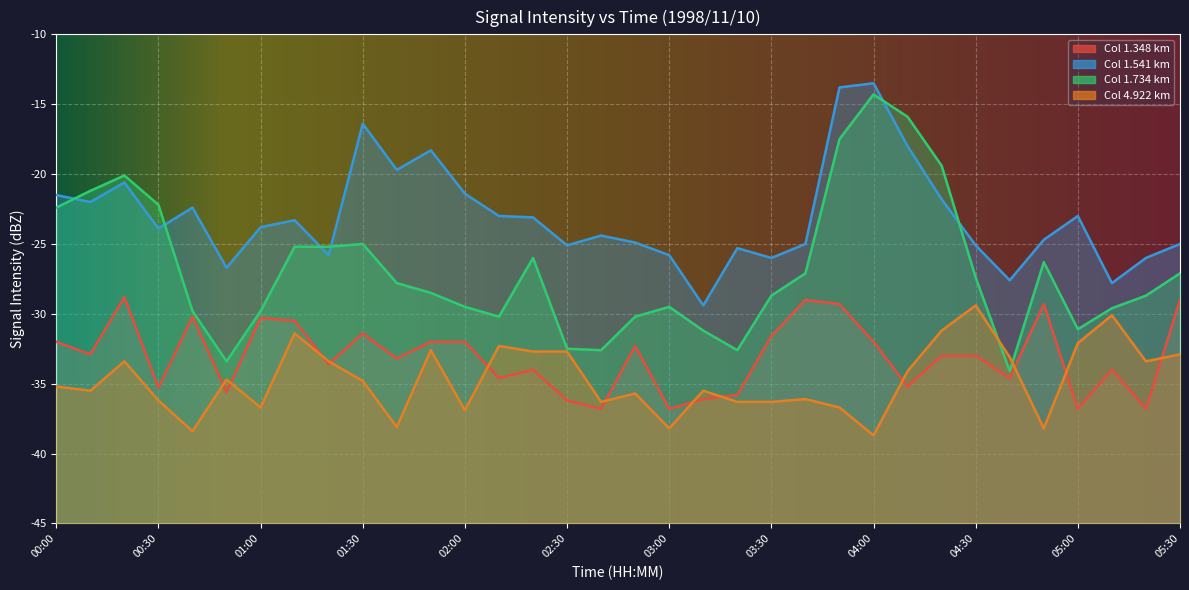

True or false: 1.348 and 1.734 cross at least once.

False